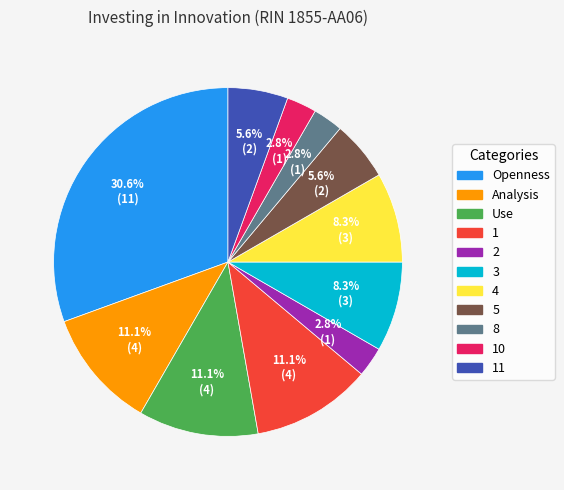

Is there any slice that represents more than half of the pie?

No